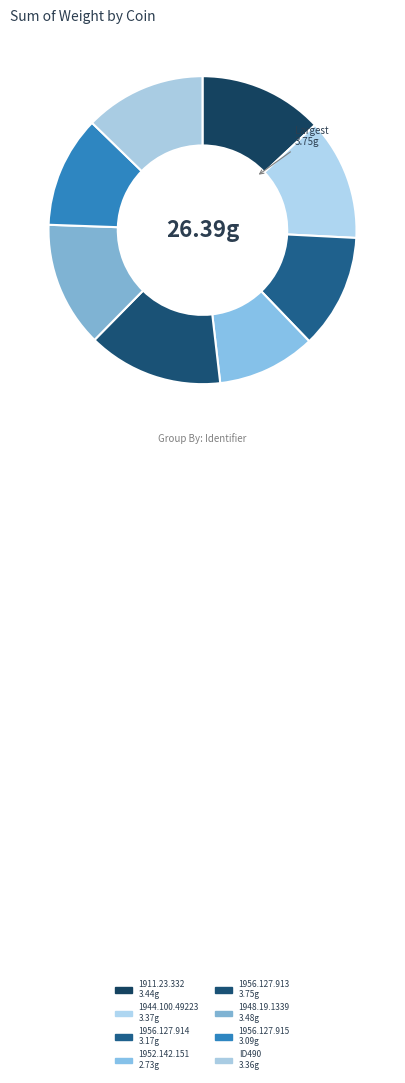

Combined, what portion of the pie is ID490 and 1956.127.915?

24.4%